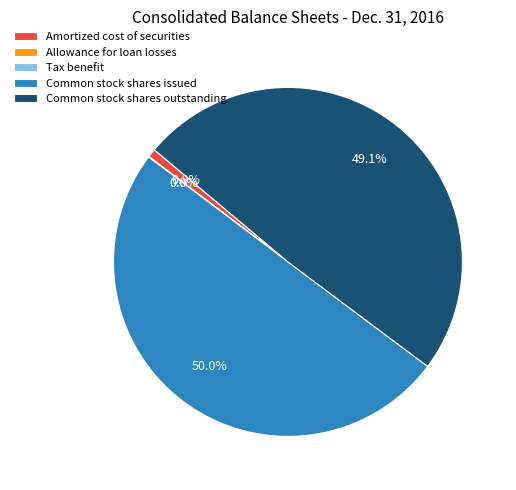

What is the majority slice?

Common stock shares issued